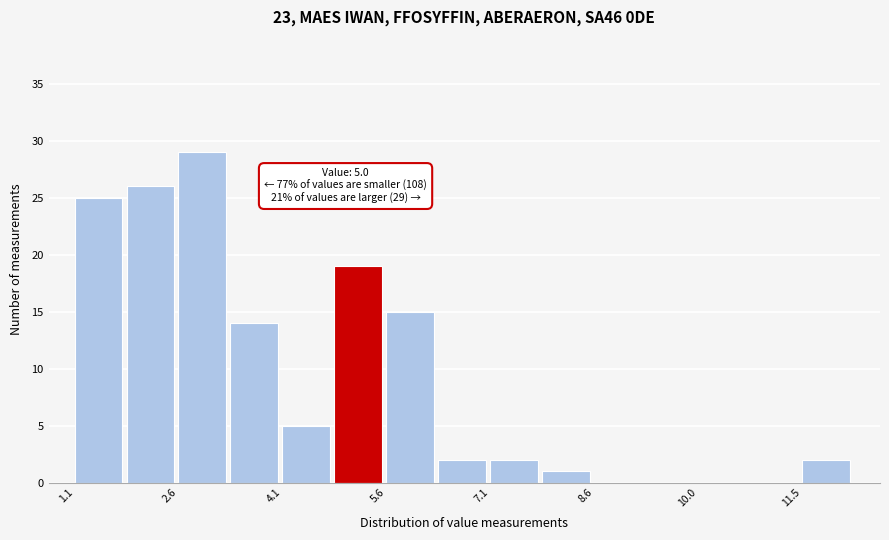

Read against the x-axis, roughly where is the centre of the tallest bar?

3.0